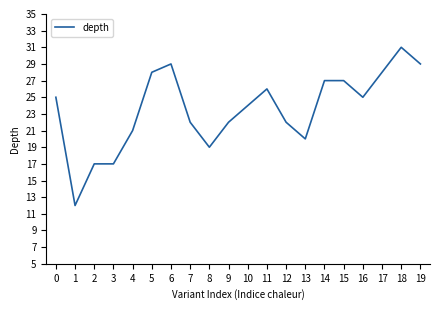

Which category has the lowest value across all series?

1